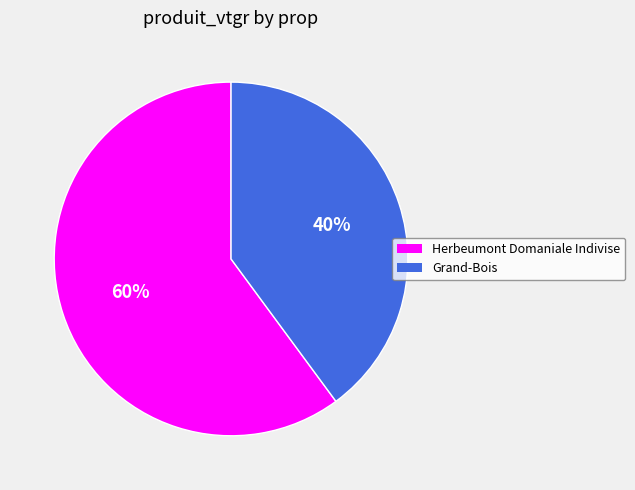

What is the majority slice?

Herbeumont Domaniale Indivise